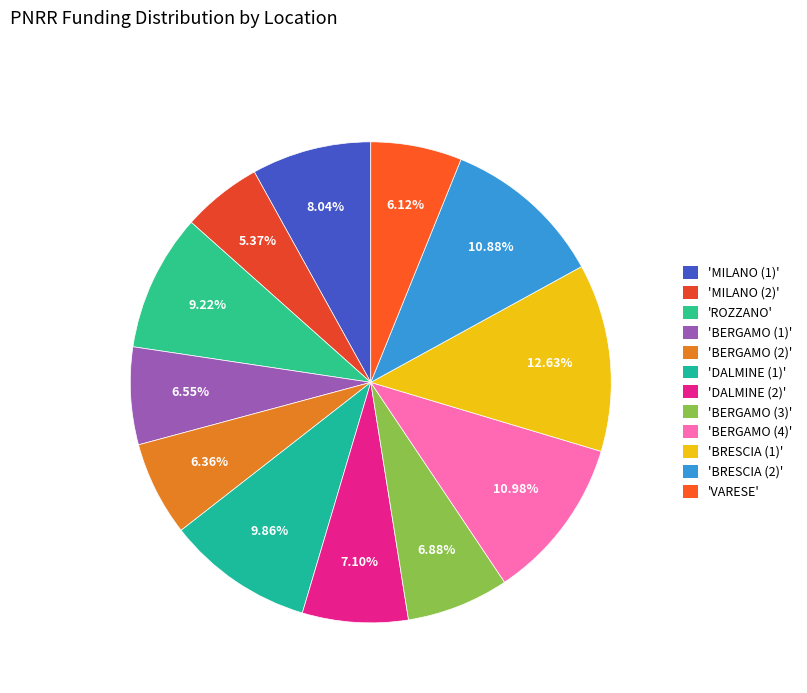

Count the number of slices in the pie.

12